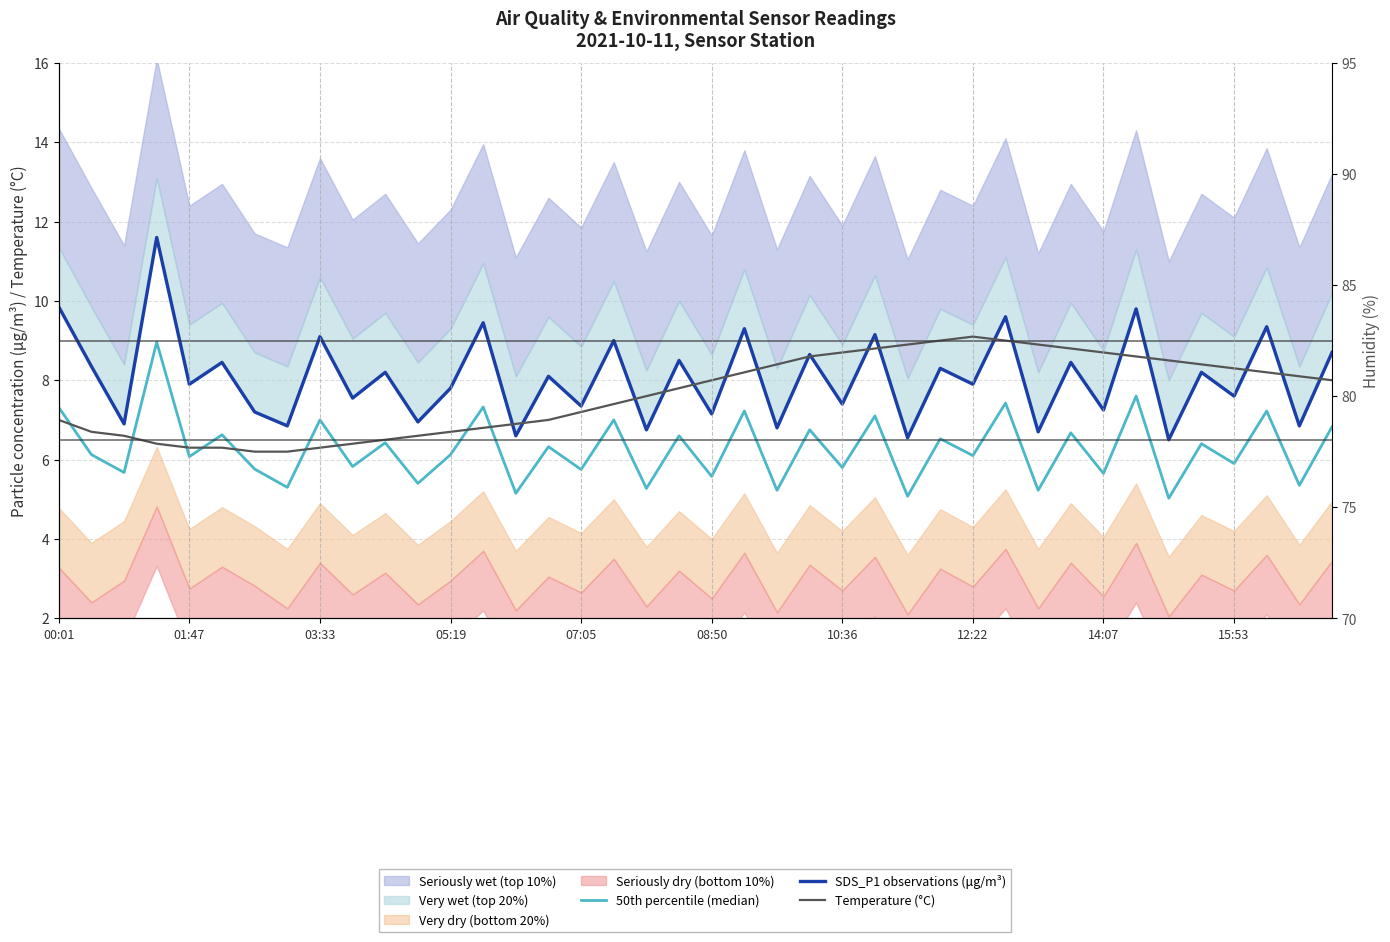

What is the sum of the 50th percentile (median) values at 32 and 13?

13.0